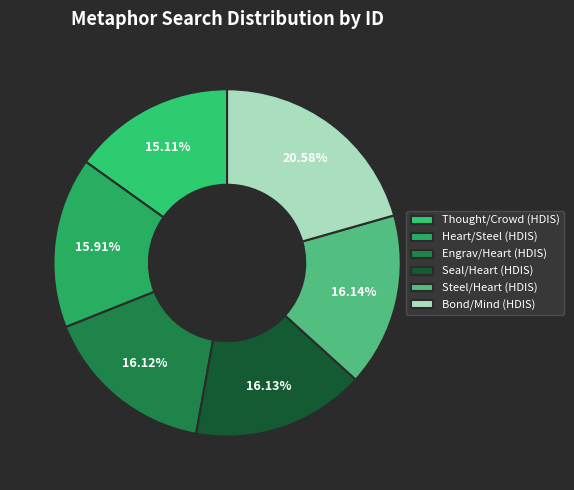

Which slice is the largest?

Bond/Mind (HDIS)